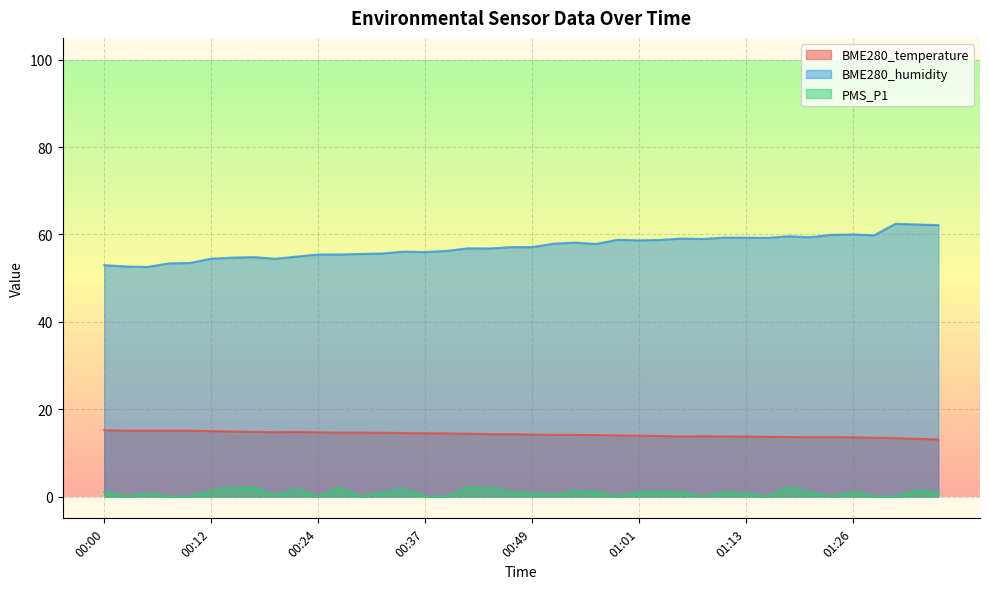

What is the value of the PMS_P1 point at the 22nd from the left?

0.3